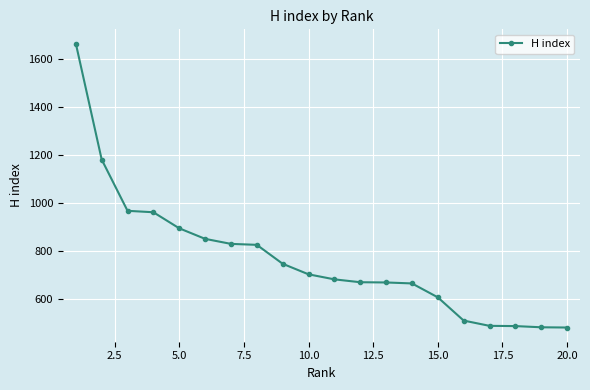

What is the smallest value displayed?

479